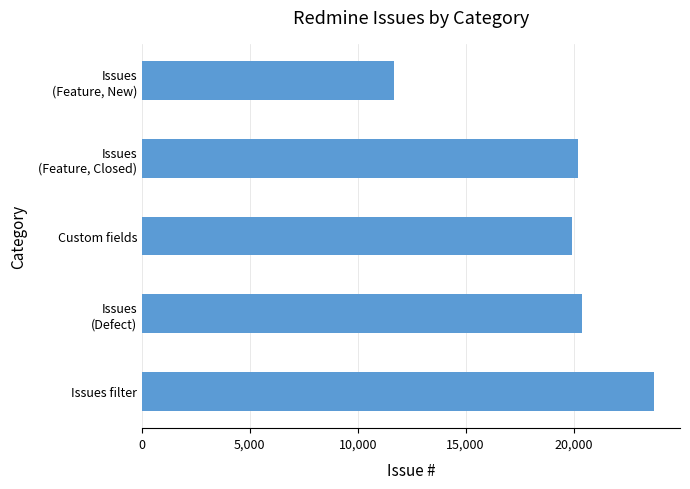

What is the difference between the maximum and minimum values?

12074